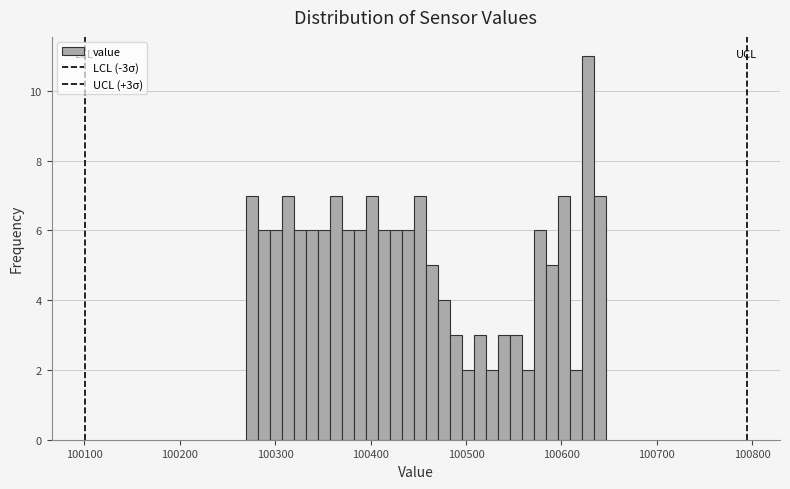

Around what value on the x-axis is the tallest bar? Give the approximate position of its centre, as read against the axis.

100630